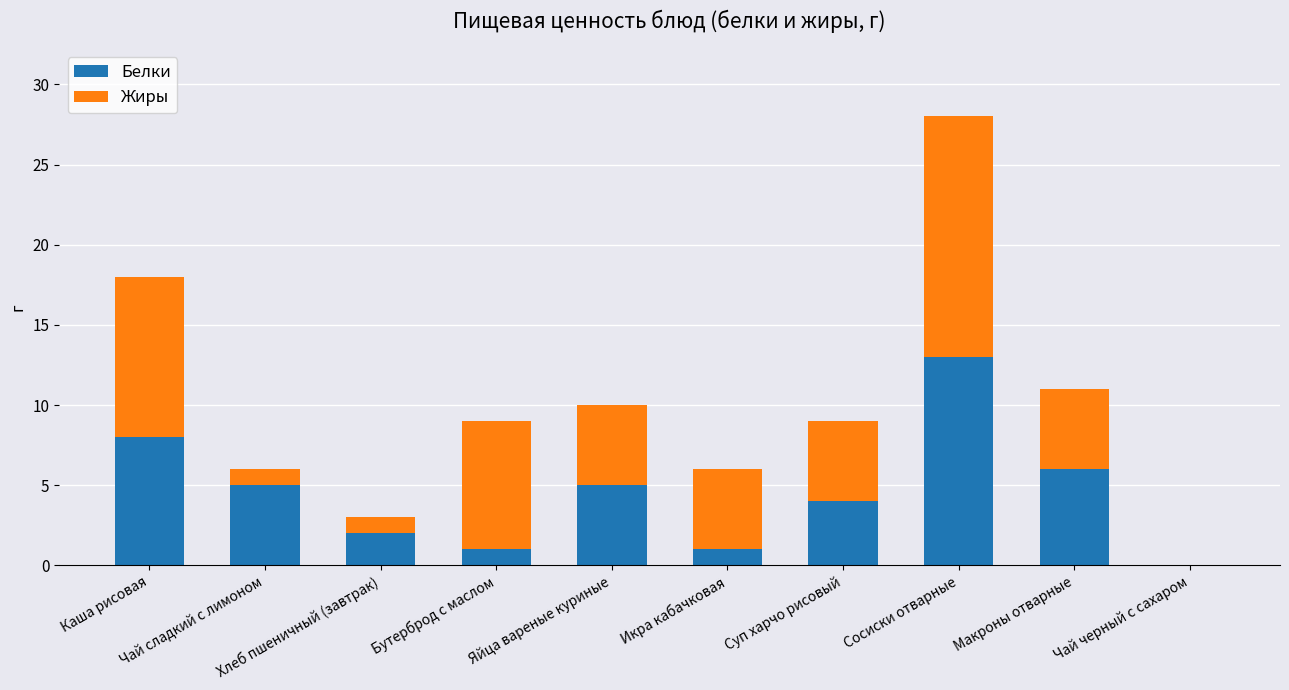

How many distinct data groups are displayed?

2